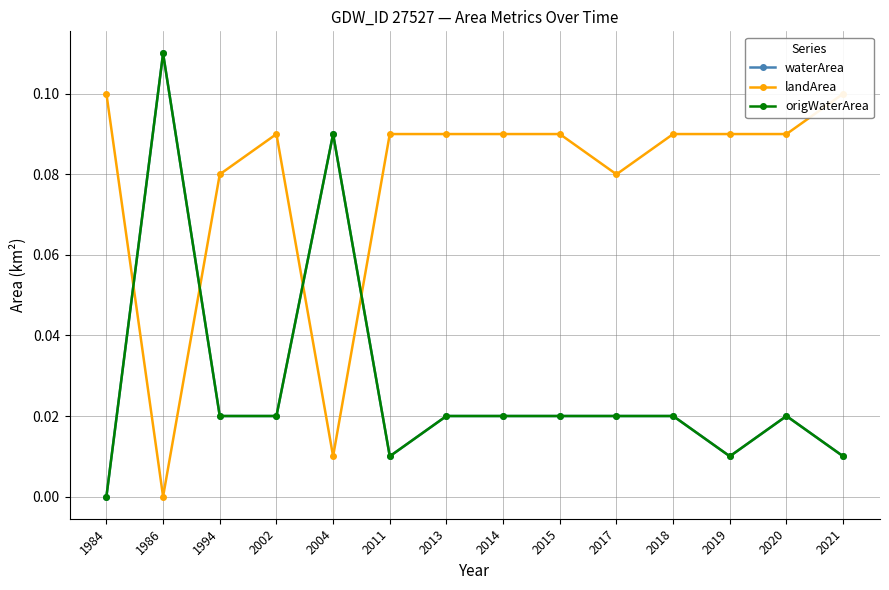

The value of landArea at 2013 is 0.1. True or false?

False